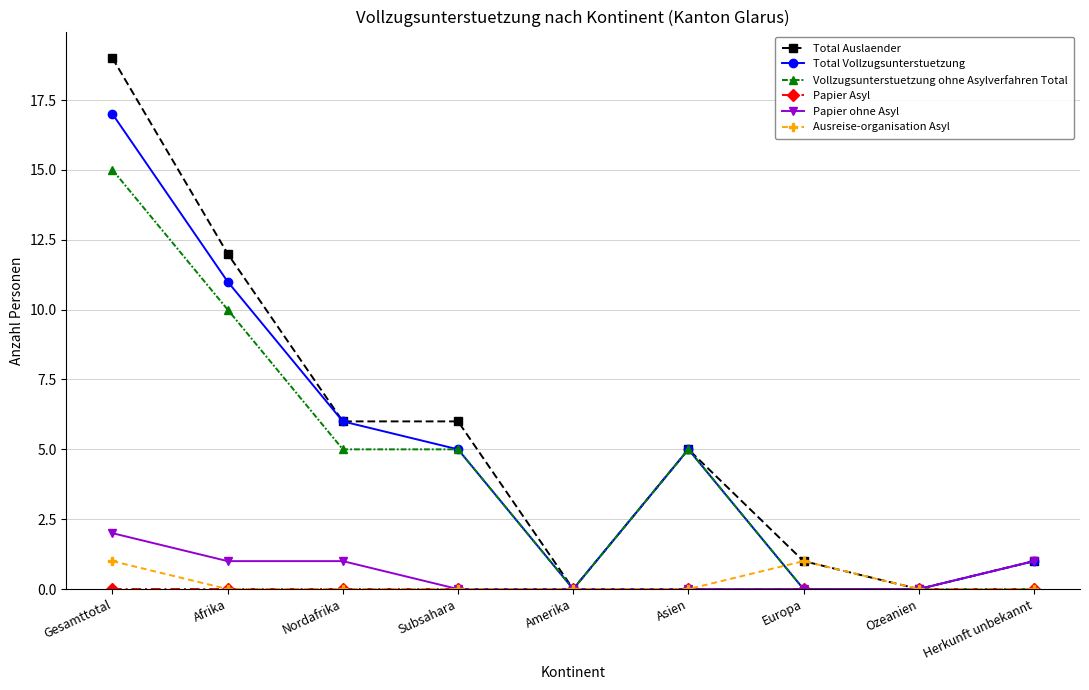

Read the Total Auslaender value at Subsahara, to the nearest 10.

10